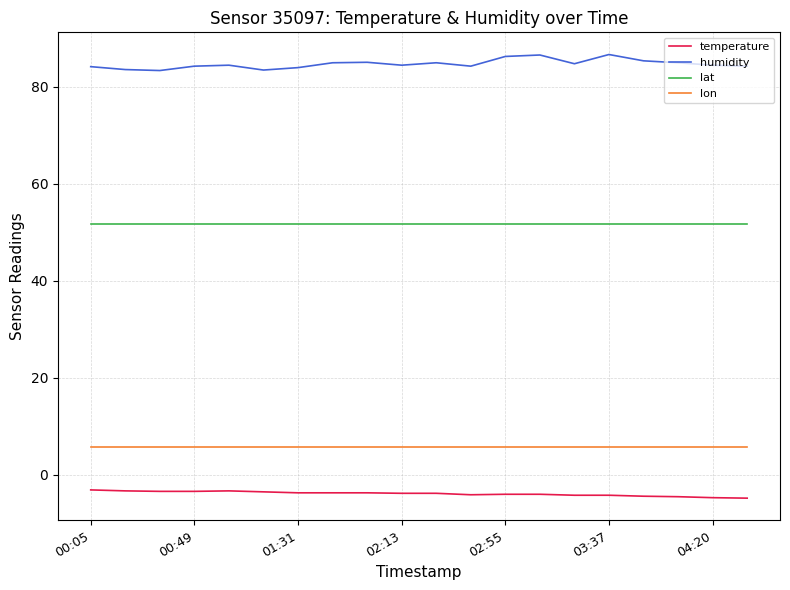

In humidity, how many points are higher than both neighbors (excluding endpoints)?

5